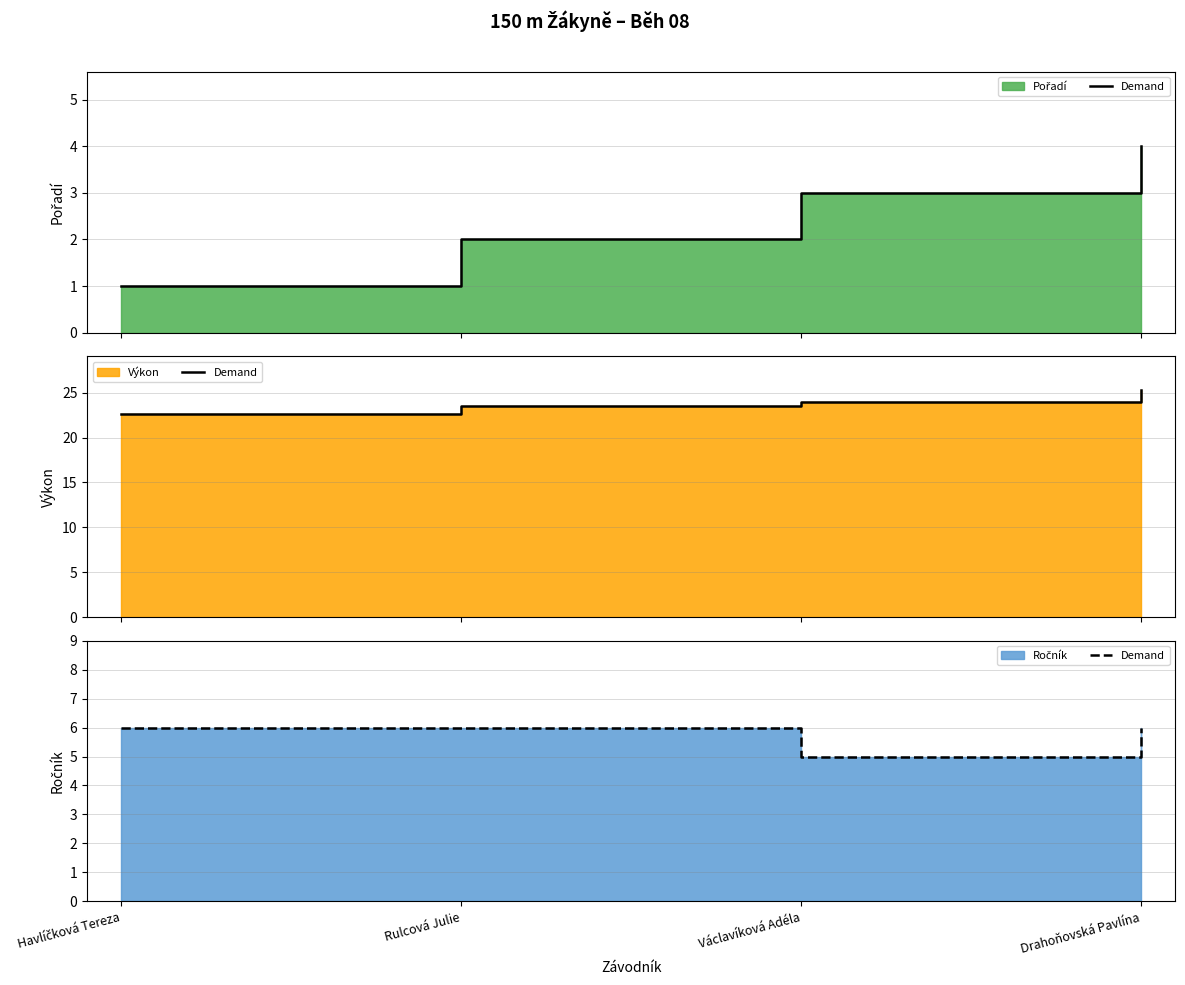

What is the label of the 1st point from the right?

Drahoňovská Pavlína